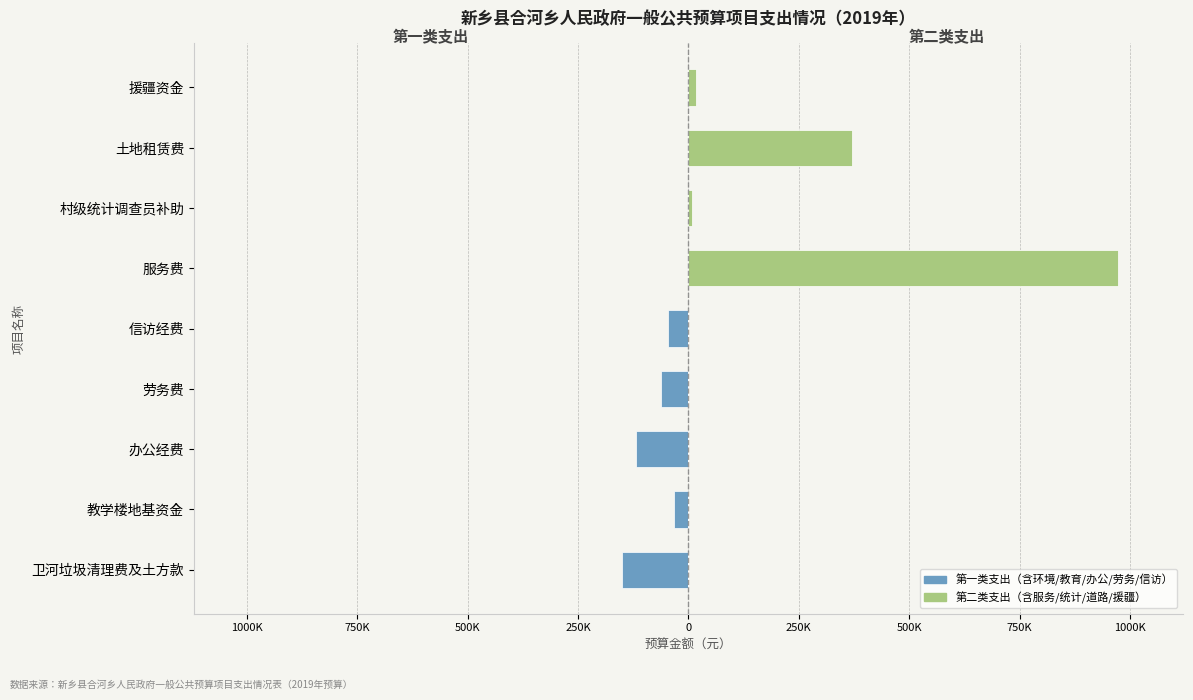

Rank the series by their average value, from lowest to highest.

第一类支出（含环境/教育/办公/劳务/信访）, 第二类支出（含服务/统计/道路/援疆）